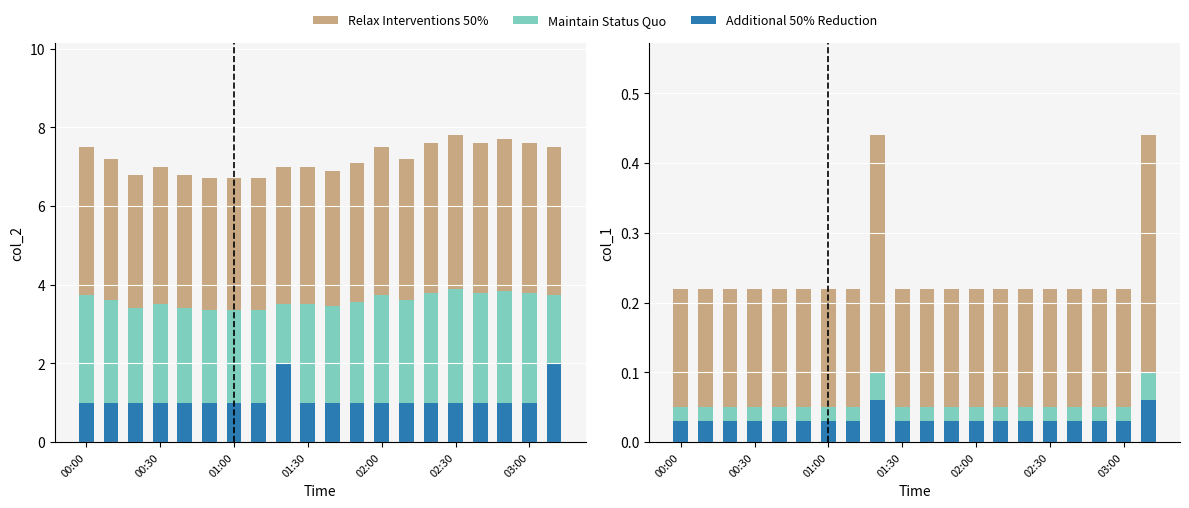

How many data points does each series have?

20